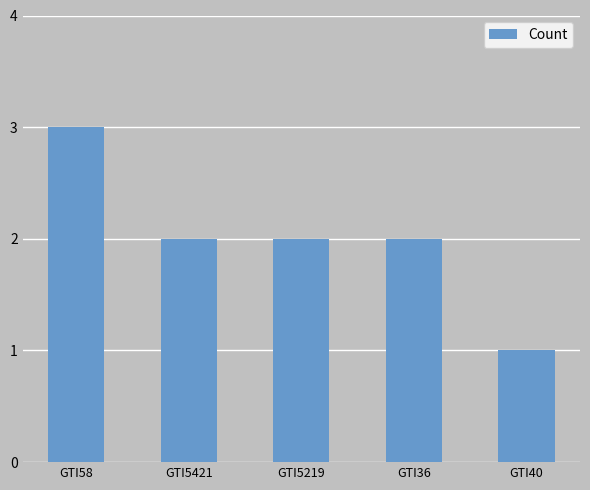

The value at GTI5219 is 3. True or false?

False